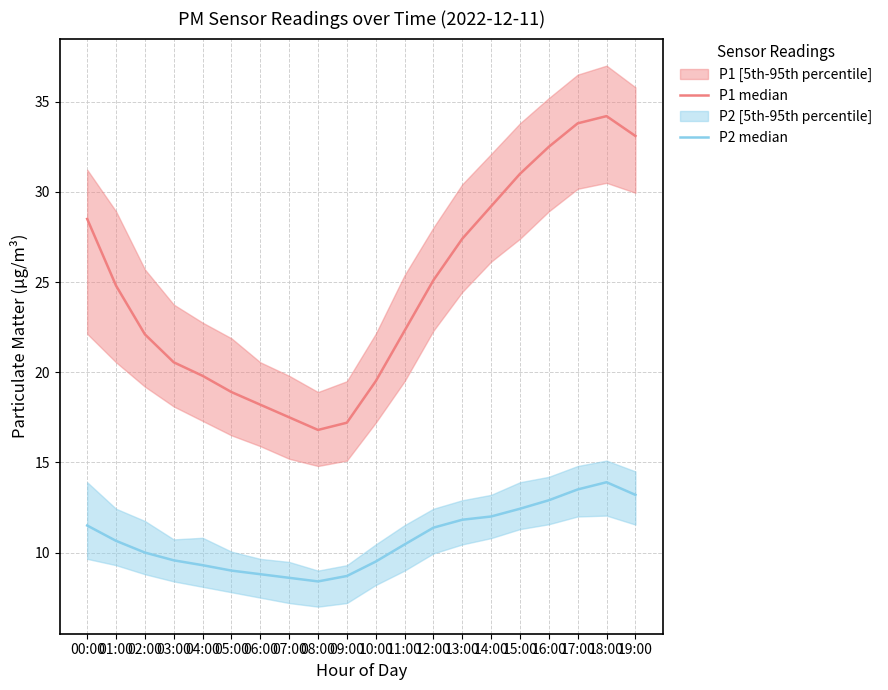

Between 13:00 and 05:00, which is larger?

13:00